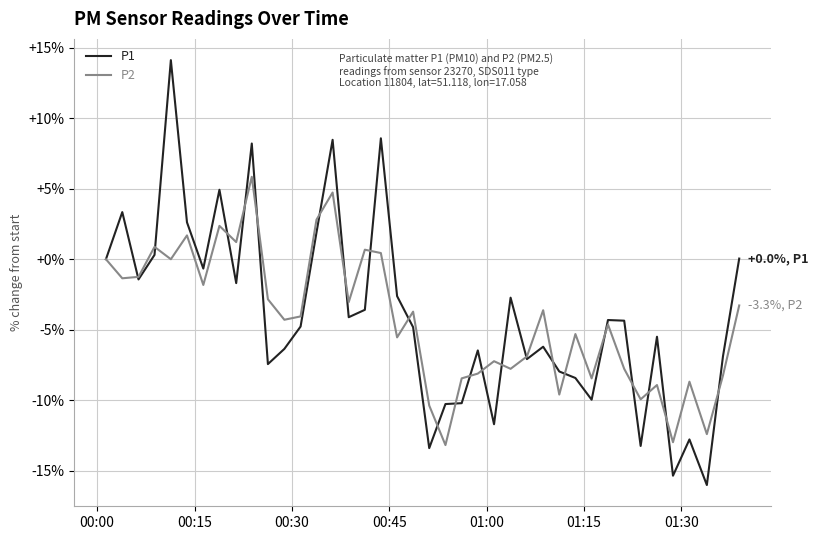

Which series has the largest range (max minus min)?

P1